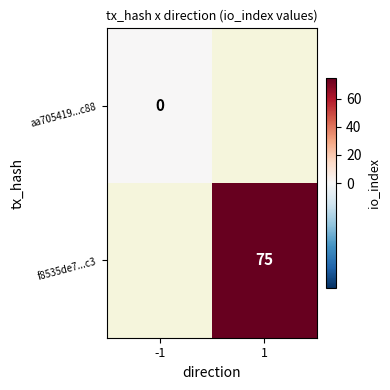

The value of f8535de7...c3 at 1 is 75. True or false?

True